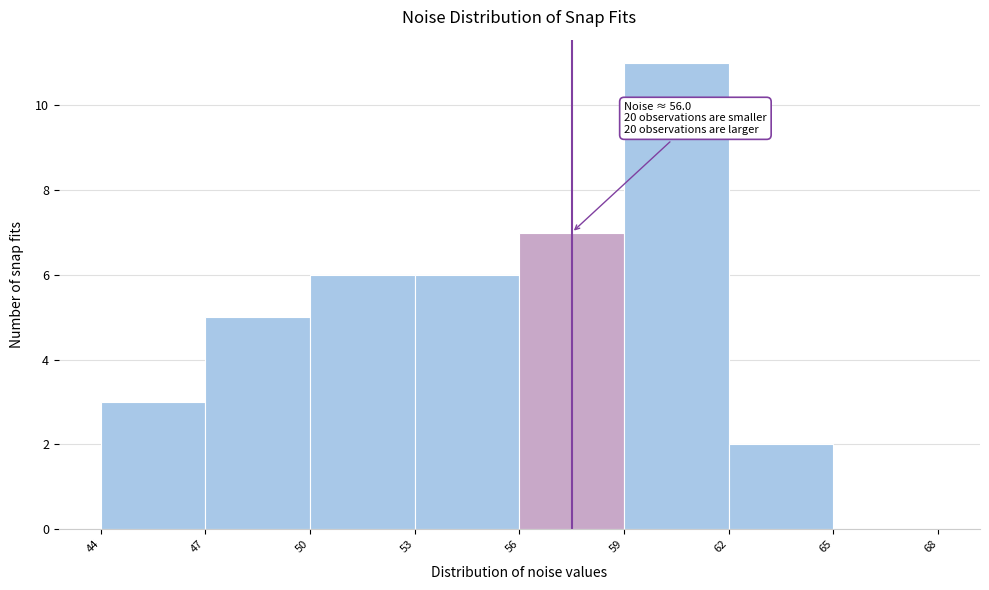

Over which range of the x-axis is the bar tallest?

59 to 62